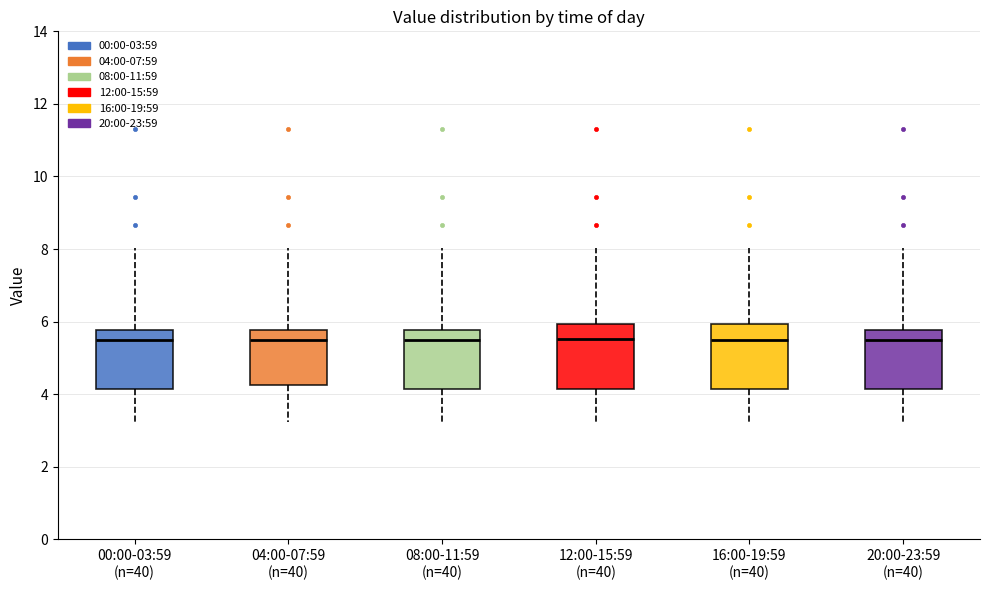

Where is the lower edge of the box for 00:00-03:59 (n=40) on the y-axis? The values are not printed on the chart, so give them approximately, as read against the axis.

4.2